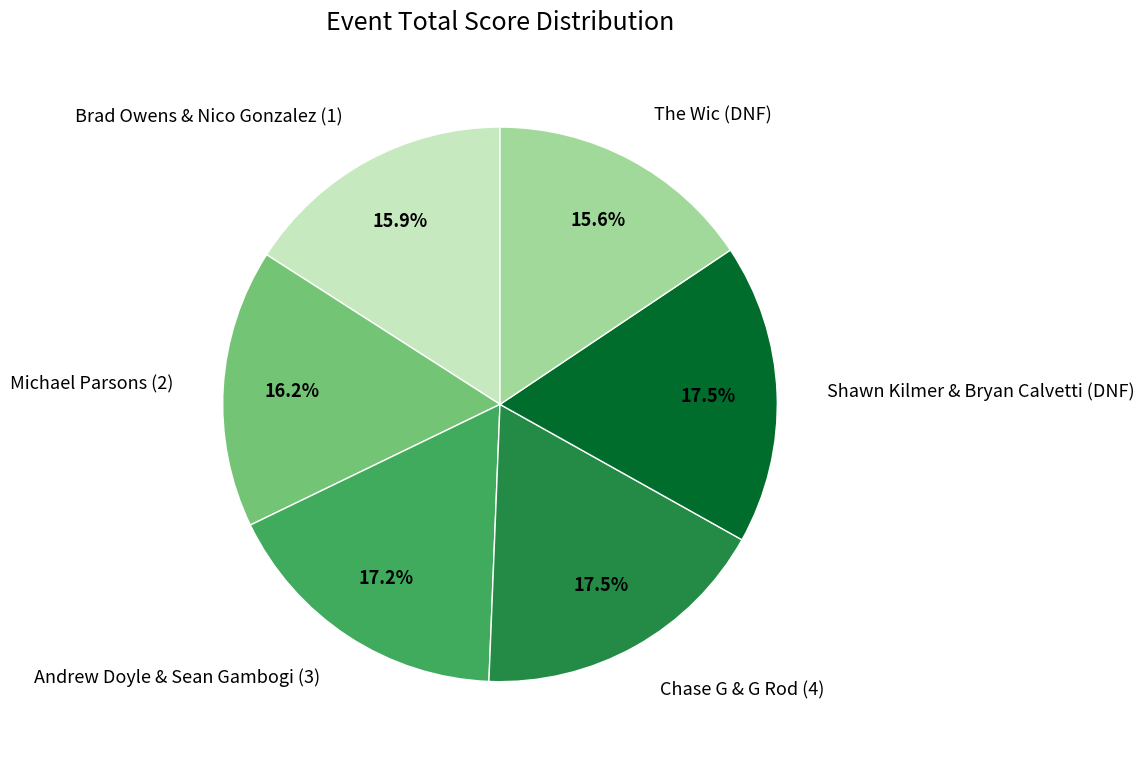

To the nearest percent, what is the difference between the largest and smallest slice percentages?

2%